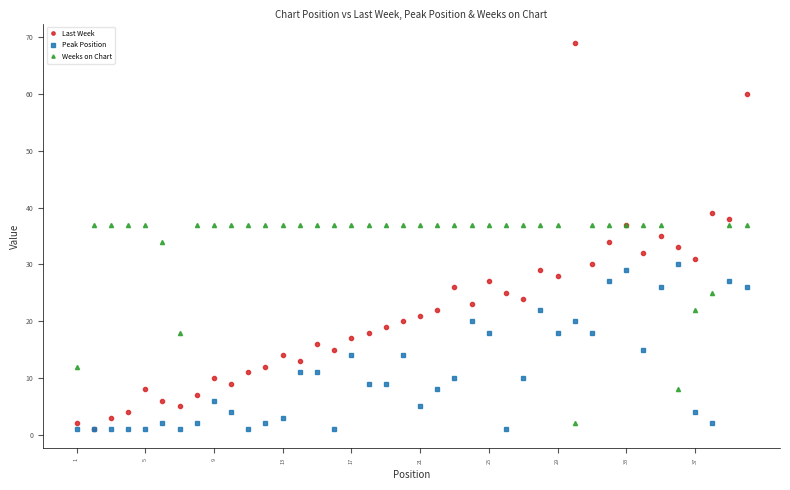

Which series ends up on top after the final intersection of Weeks on Chart and Peak Position?

Weeks on Chart